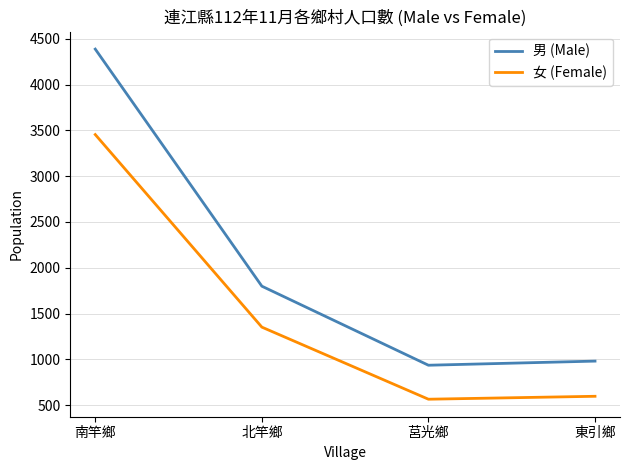

True or false: 男 (Male) and 女 (Female) intersect in this chart.

False